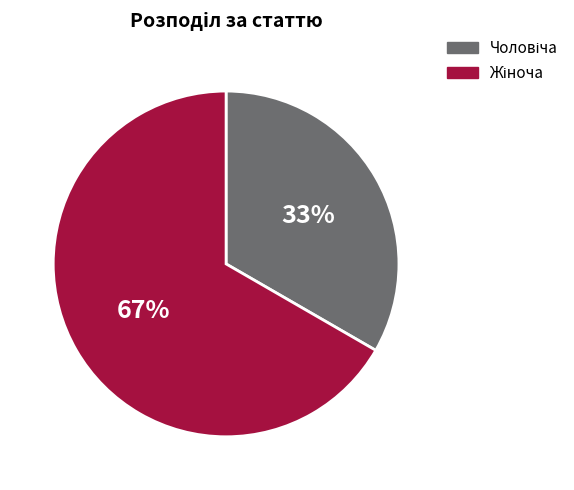

Count the number of slices in the pie.

2